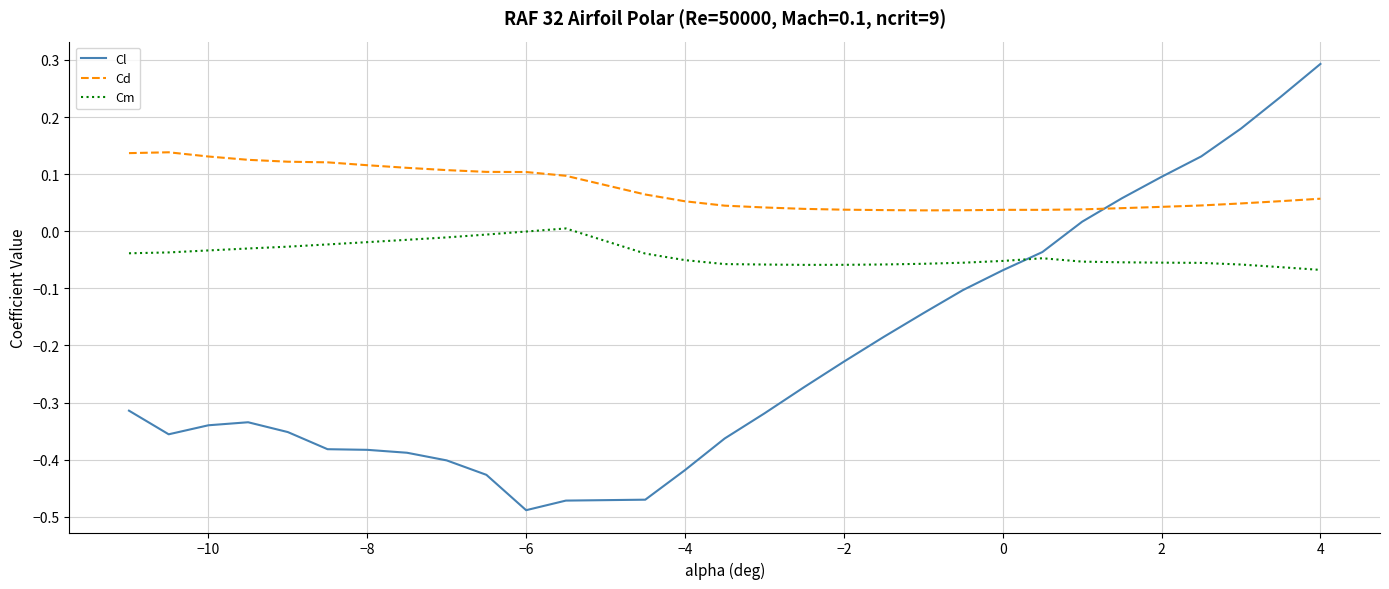

How many intersections are there between Cm and Cl?

1